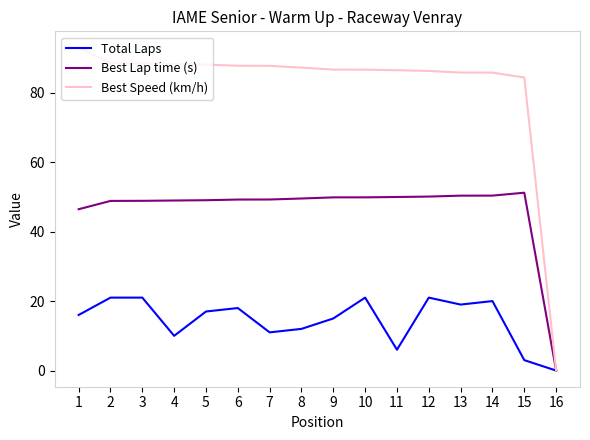

At which category does the chart reach its minimum across all series?

16